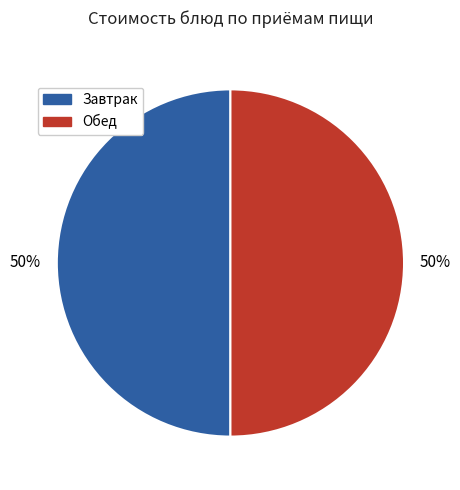

Count the number of slices in the pie.

2